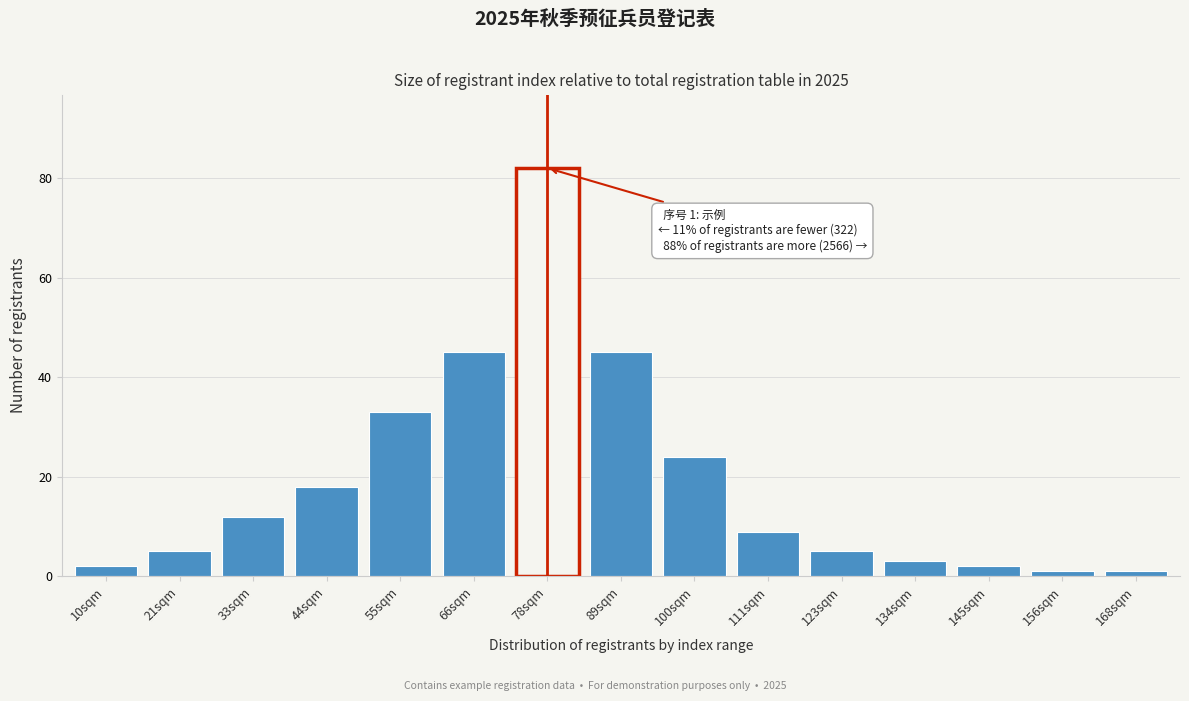

Reading left to right, list all the values displayed in this chart.

10sqm=2	21sqm=5	33sqm=12	44sqm=18	55sqm=33	66sqm=45	78sqm=82	89sqm=45	100sqm=24	111sqm=9	123sqm=5	134sqm=3	145sqm=2	156sqm=1	168sqm=1